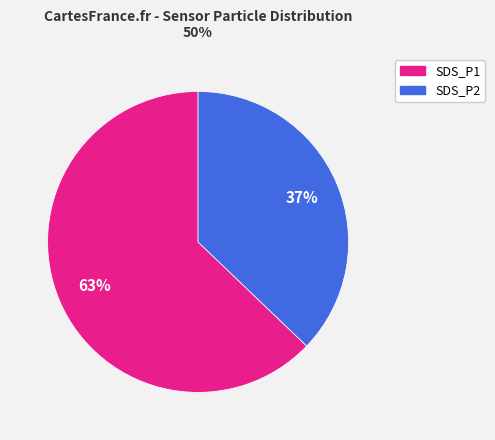

To the nearest percent, what is the difference between the SDS_P1 and SDS_P2 slice percentages?

26%